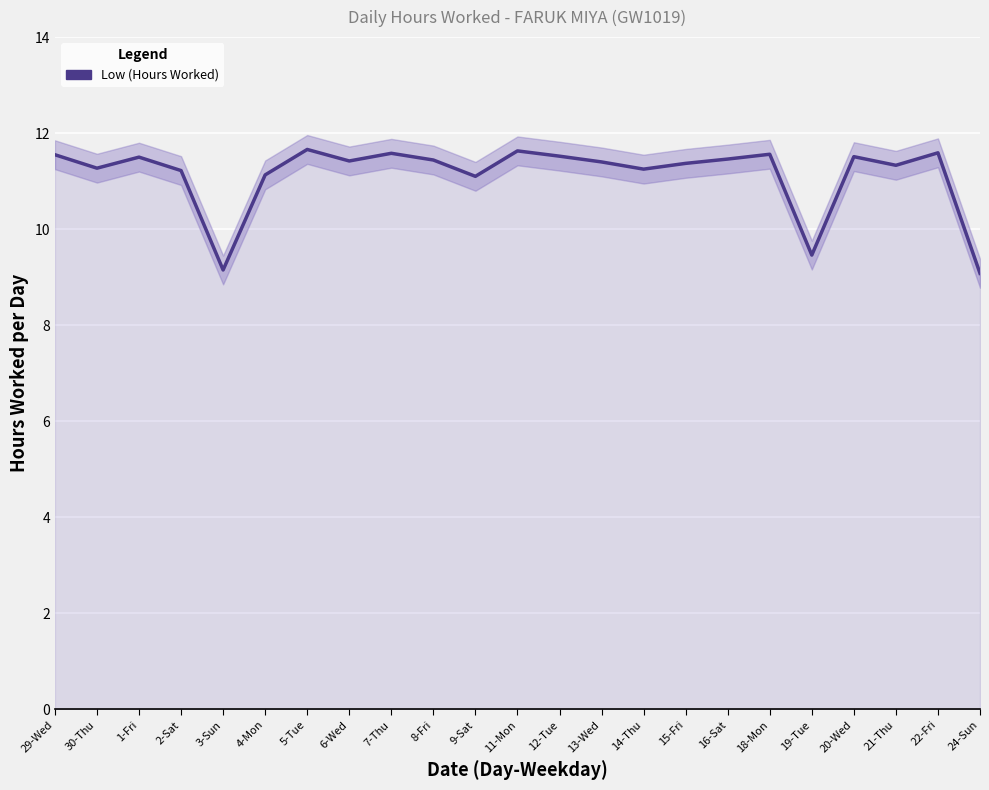

What is the average value?

11.1